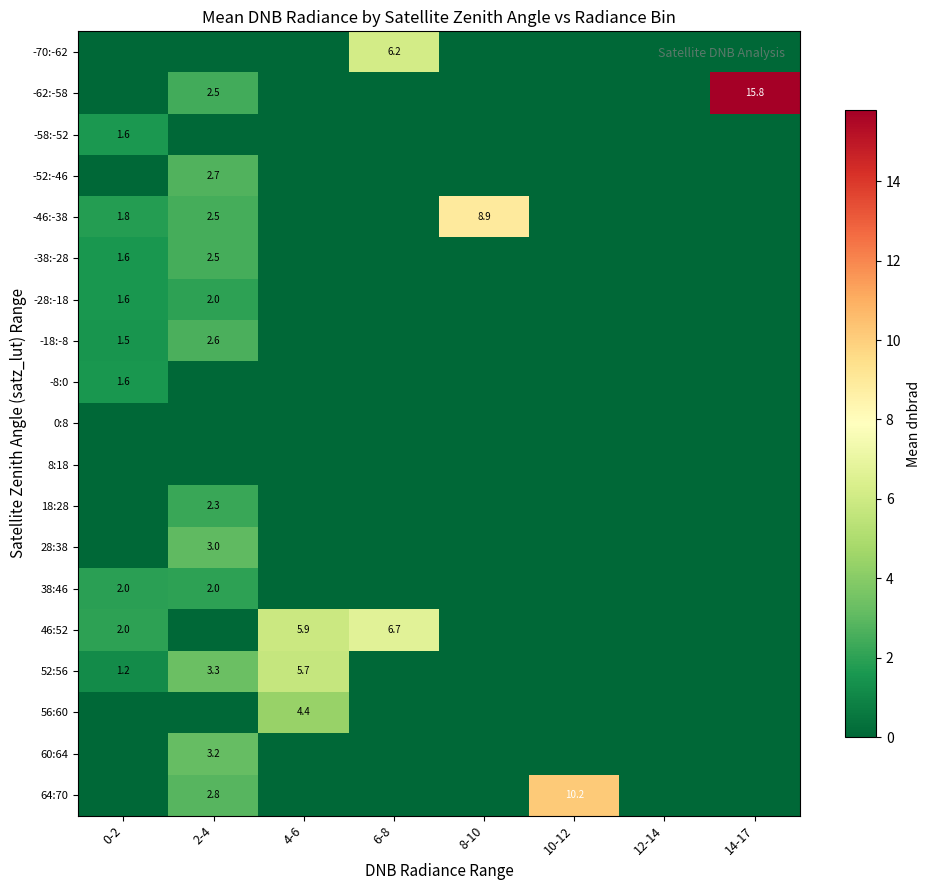

The value of -38:-28 at 2-4 is 2.5. True or false?

True